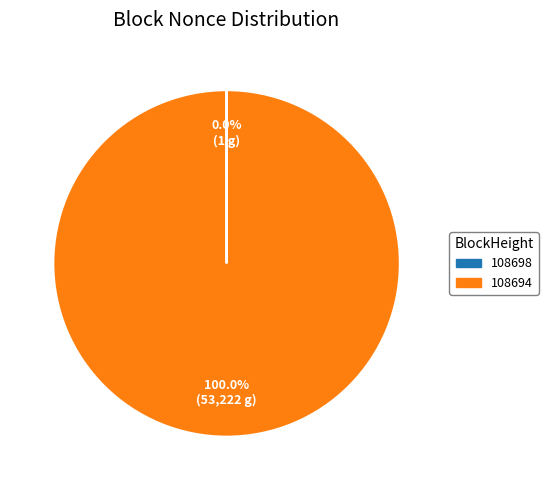

Which slice is the largest?

108694